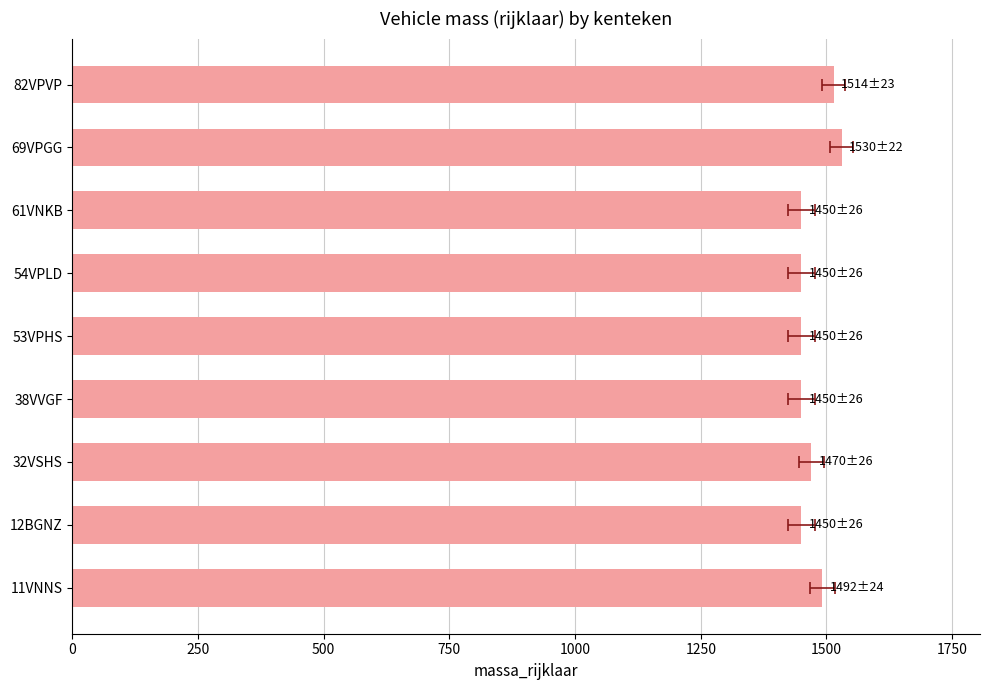

The value at 11VNNS is 1492. True or false?

True